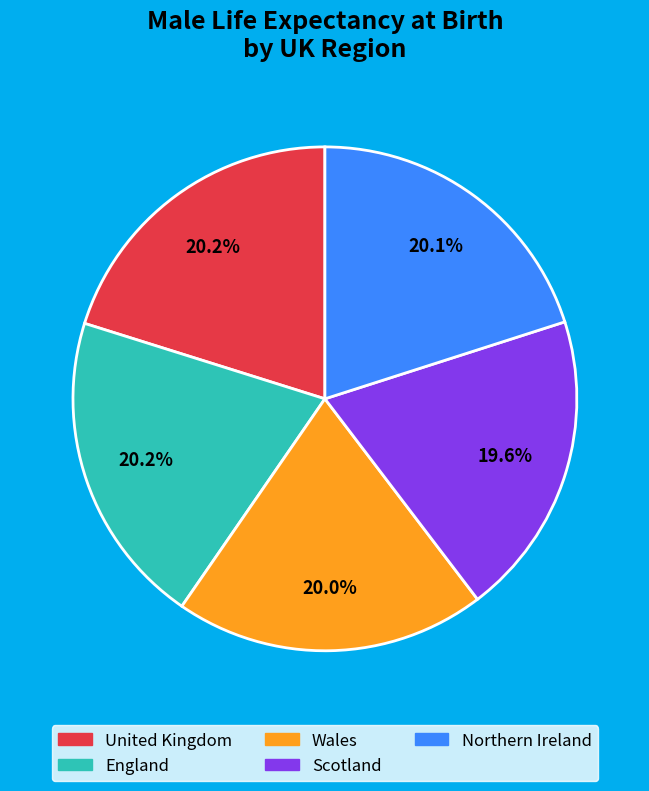

What is the total percentage of Scotland and Wales?

39.6%